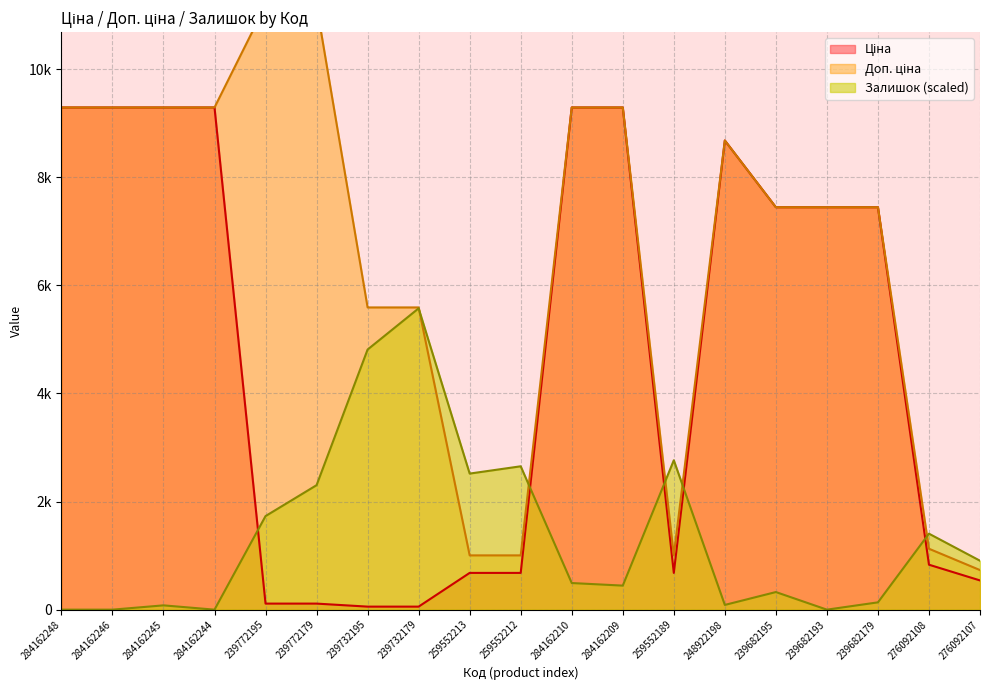

Is the value of Доп. ціна at 259552212 greater than the value of Ціна at 284162246?

No